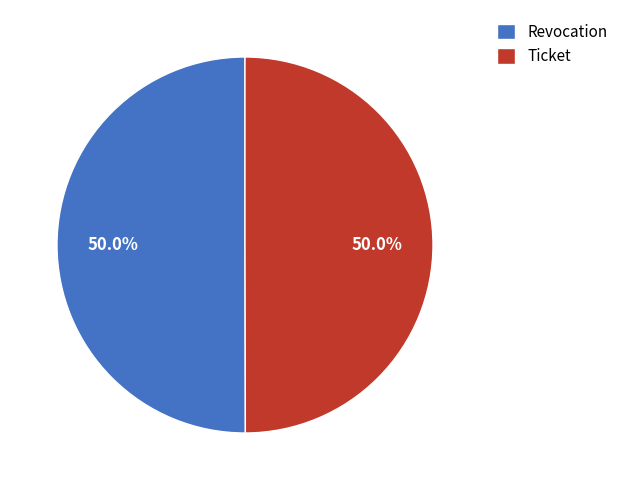

What percentage is the Revocation slice, to the nearest percent?

50%